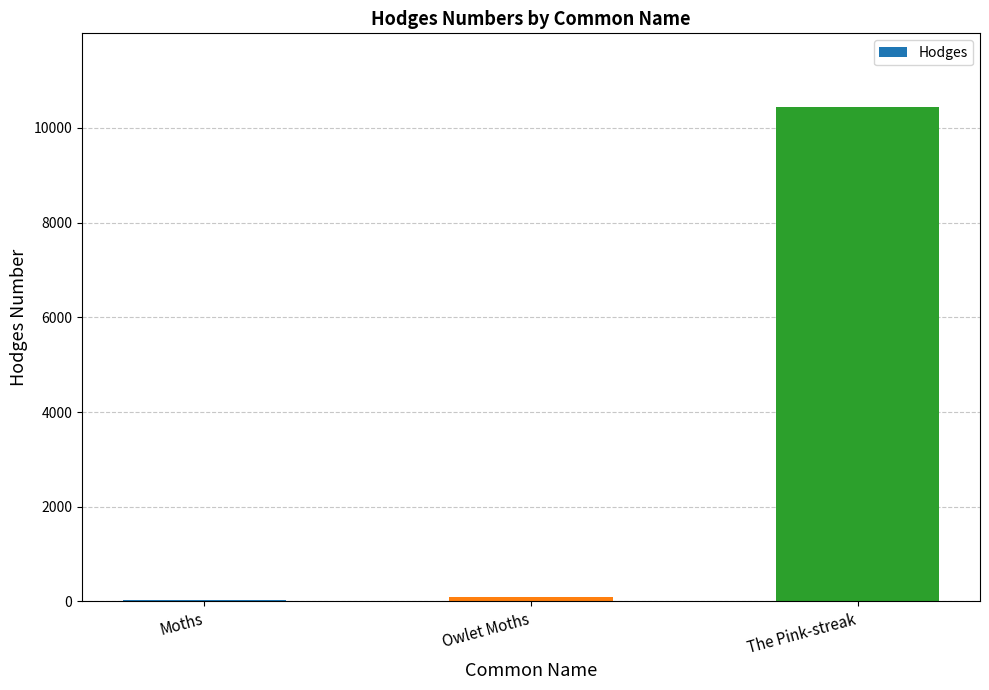

What is the sum of all values?

10556.5